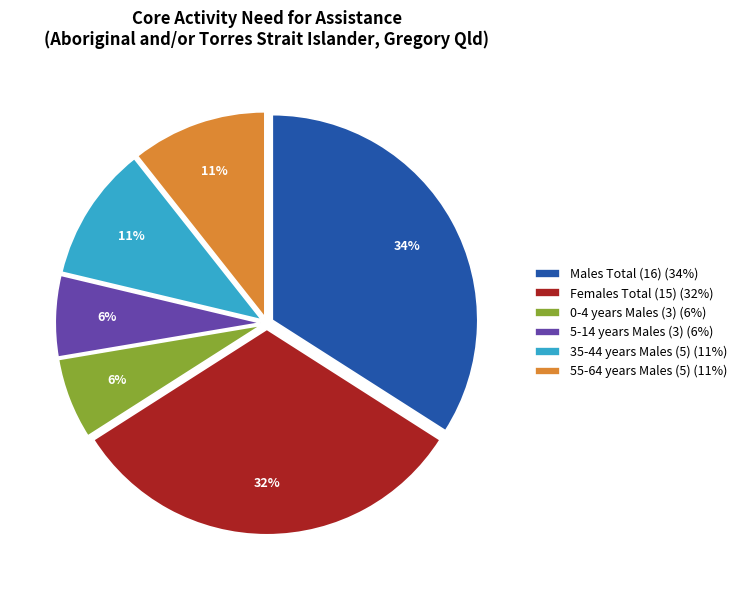

Is the sum of 0-4 years Males (3) (6%) and 35-44 years Males (5) (11%) greater than half?

No